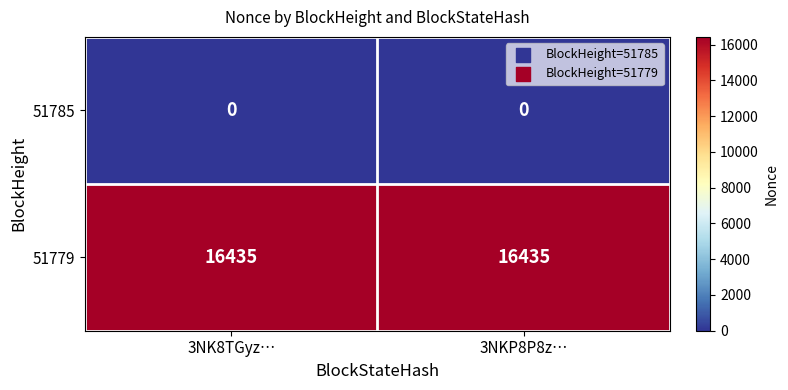

How many distinct data groups are displayed?

2